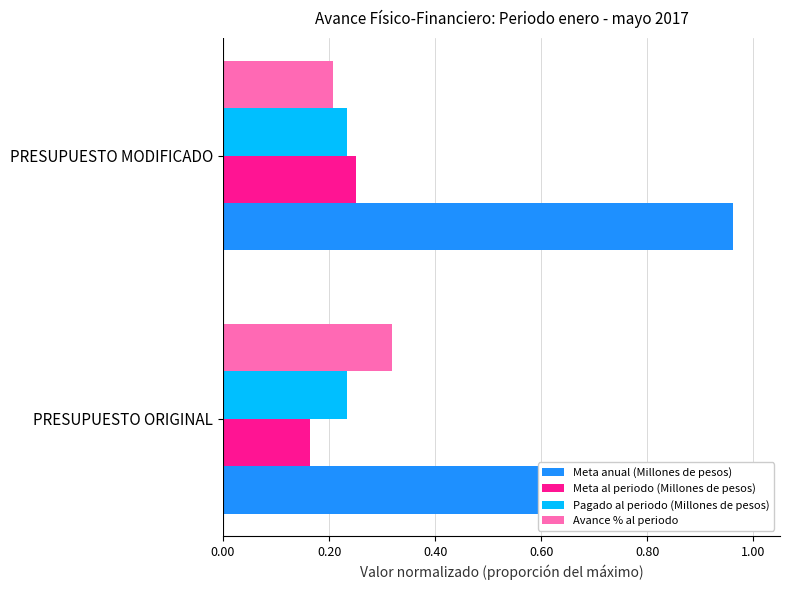

At 0.00, list the series in order from largest to smallest.

Meta anual (Millones de pesos), Avance % al periodo, Pagado al periodo (Millones de pesos), Meta al periodo (Millones de pesos)